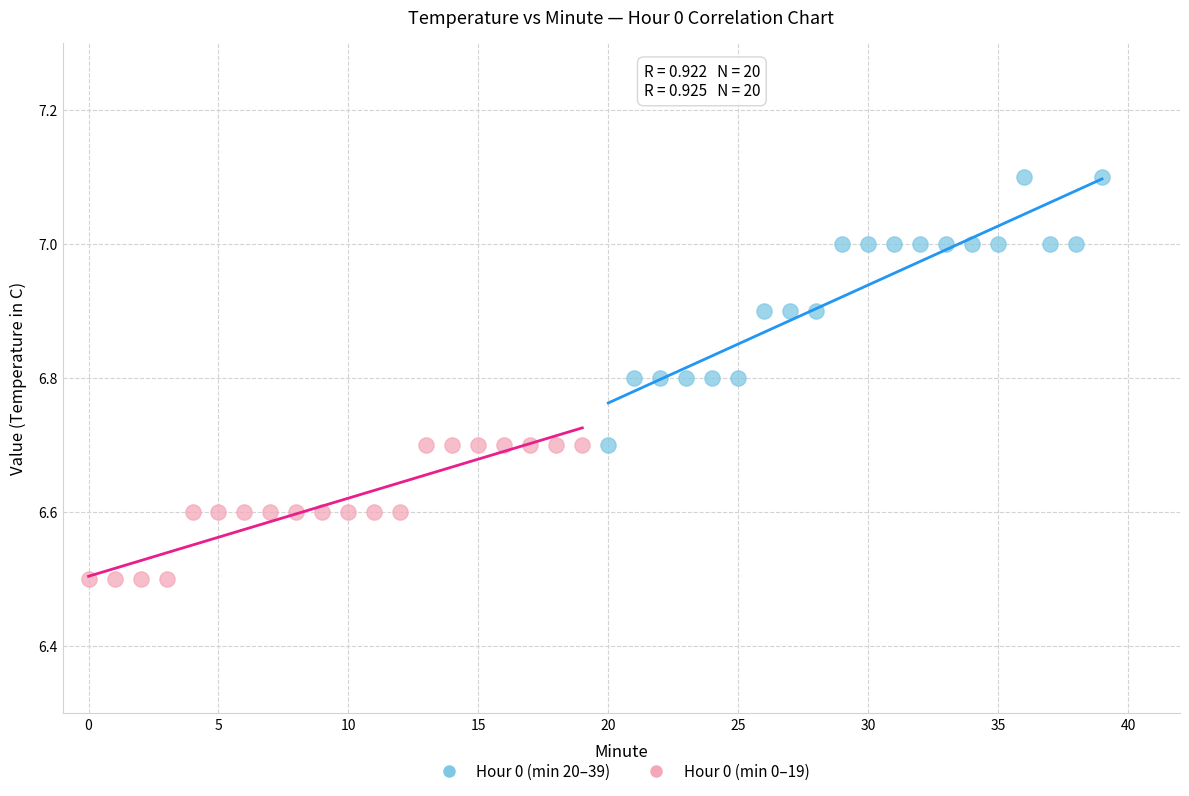

Which series contains the highest Y value?

Hour 0 (min 20–39)